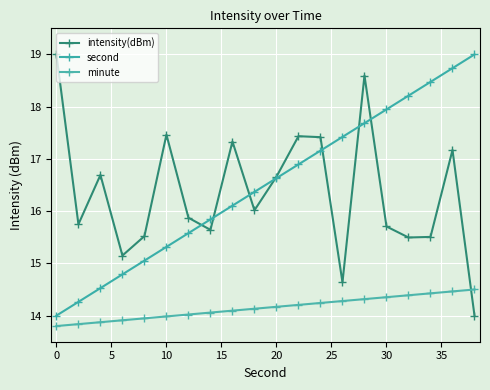

Count the number of categories in the chart.

20